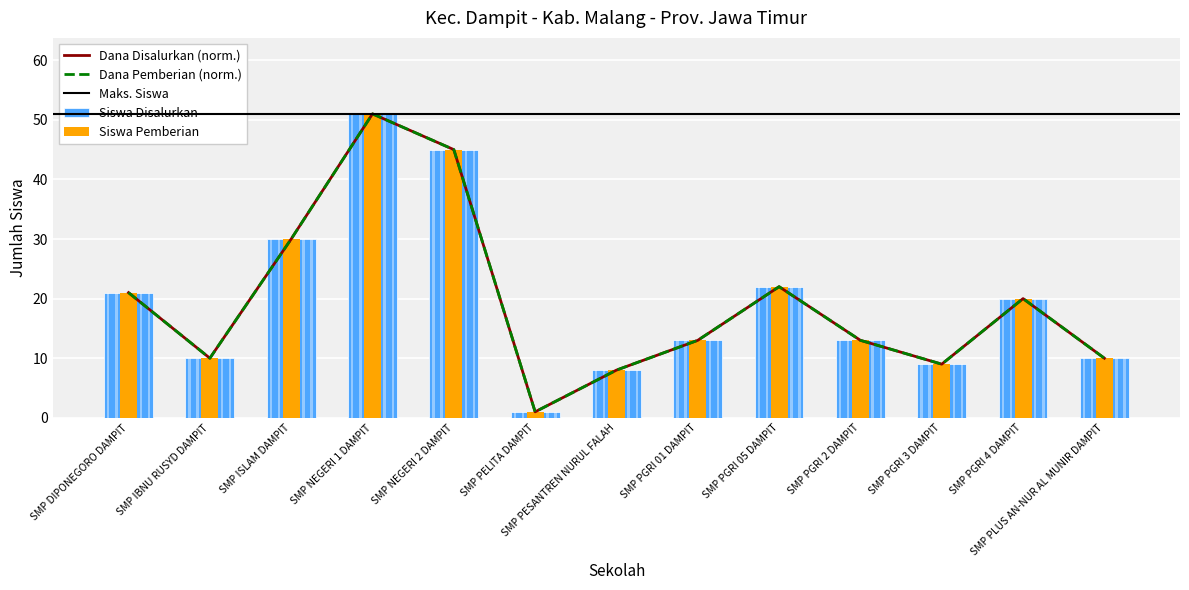

What is the label of the 13th bar from the right?

SMP DIPONEGORO DAMPIT